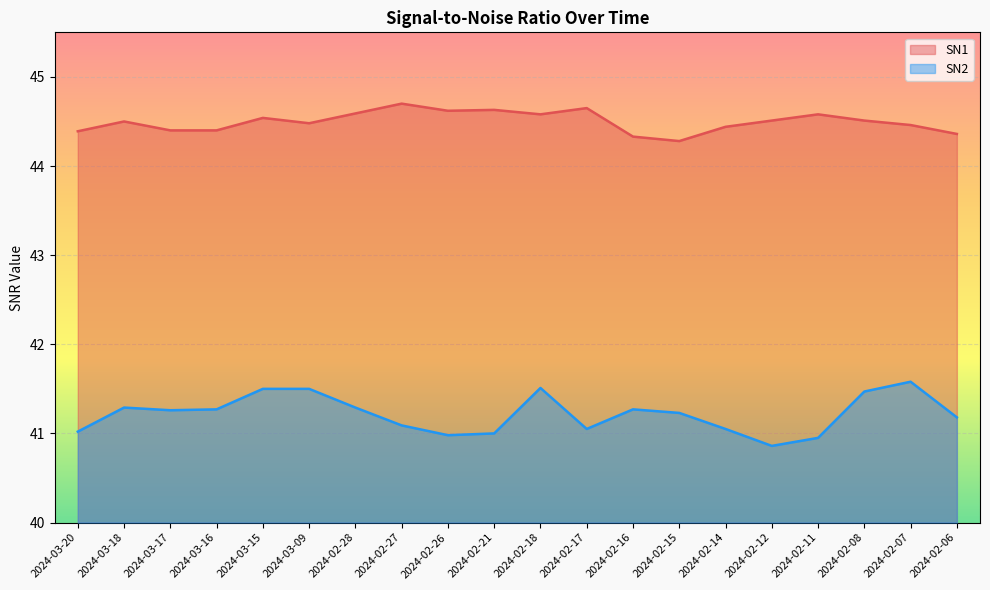

True or false: SN1 and SN2 cross at least once.

False